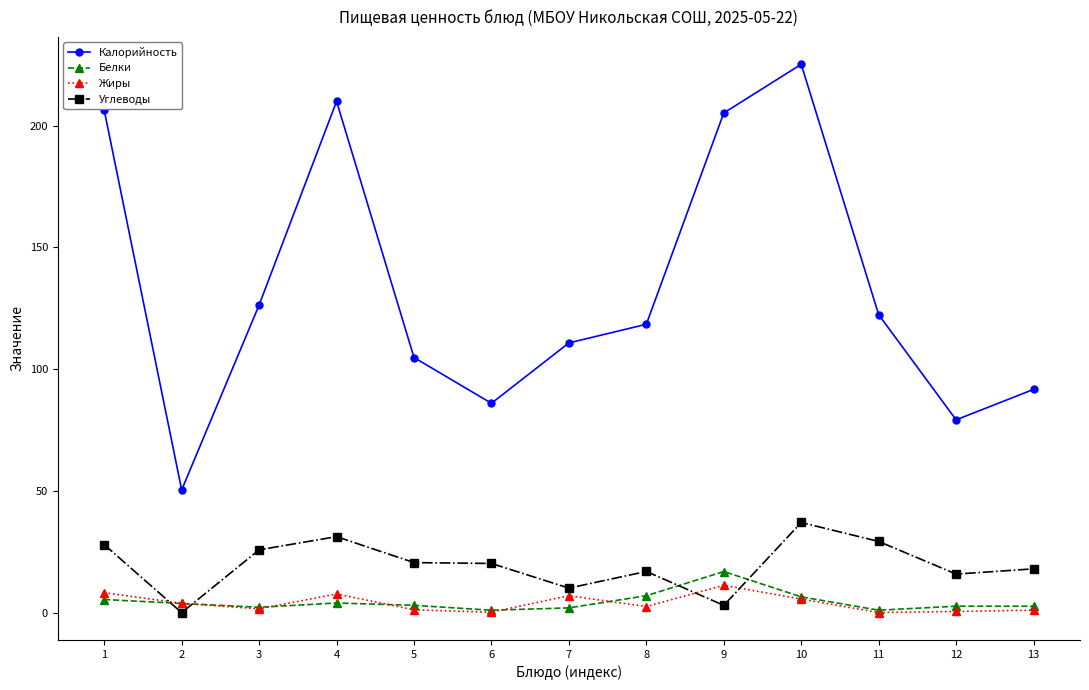

Where is the first local minimum for Углеводы?

2